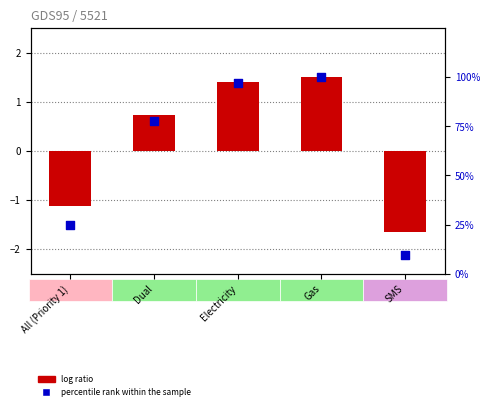

At which category is the sum across all series the highest?

Gas